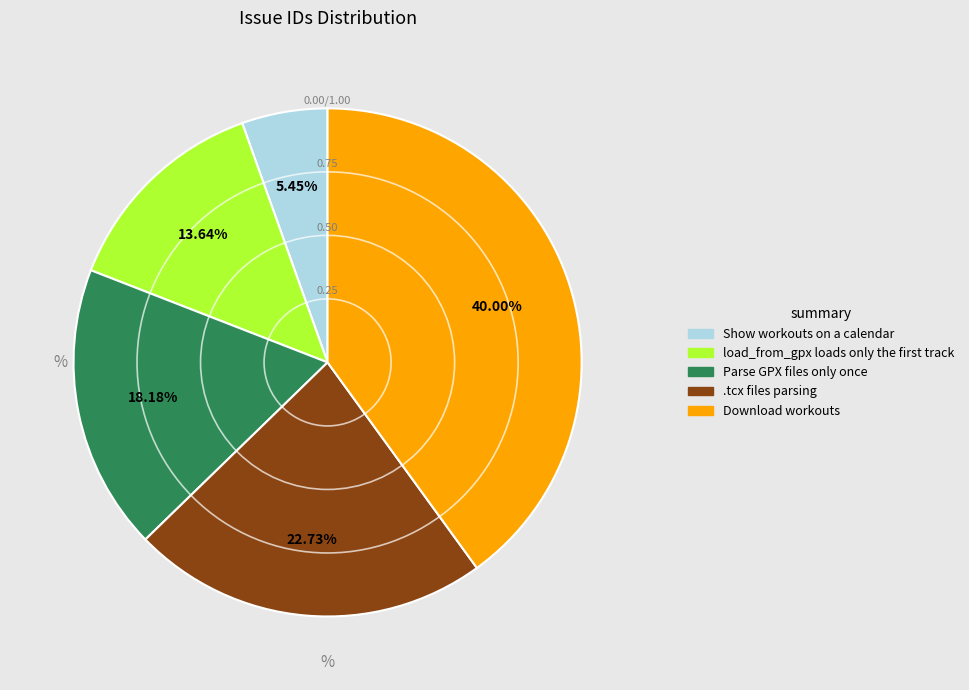

The Download workouts slice represents 32% of the pie. True or false?

False